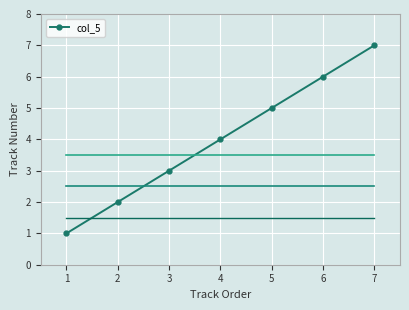

Is this an area chart (filled region under the line)?

No